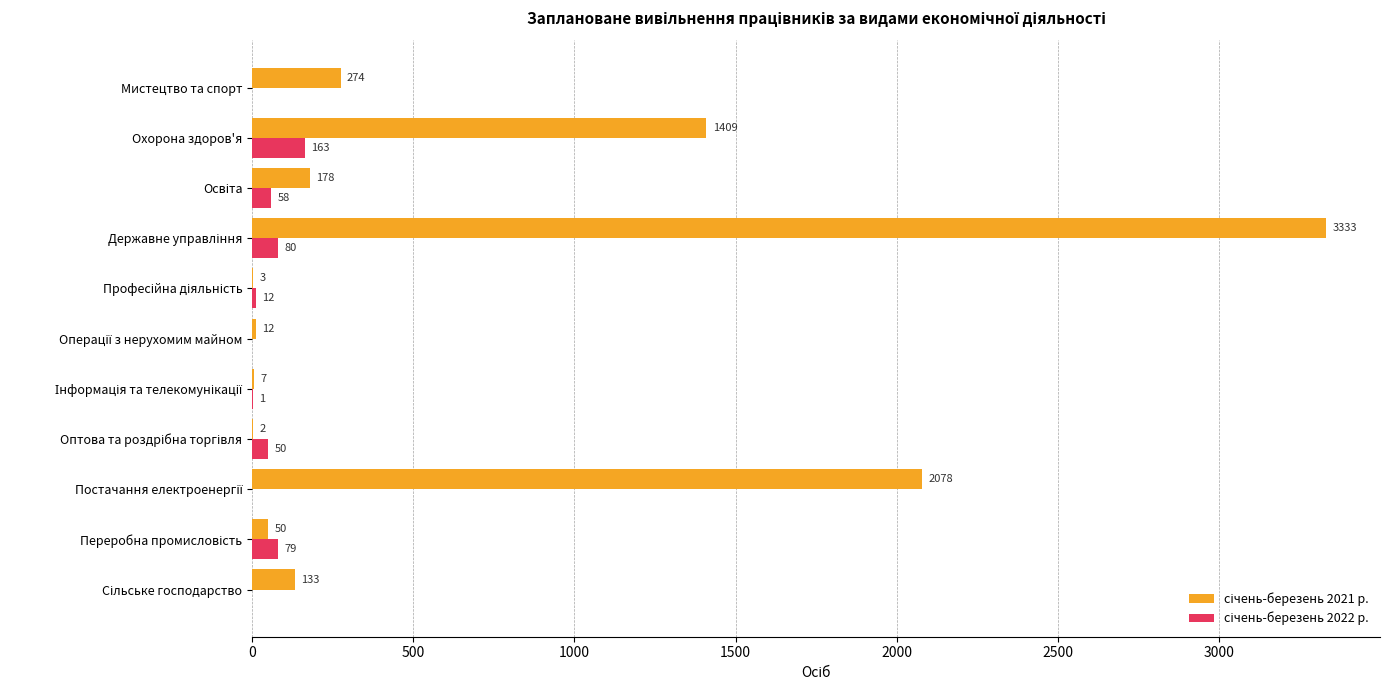

What is the greatest value displayed?

3333